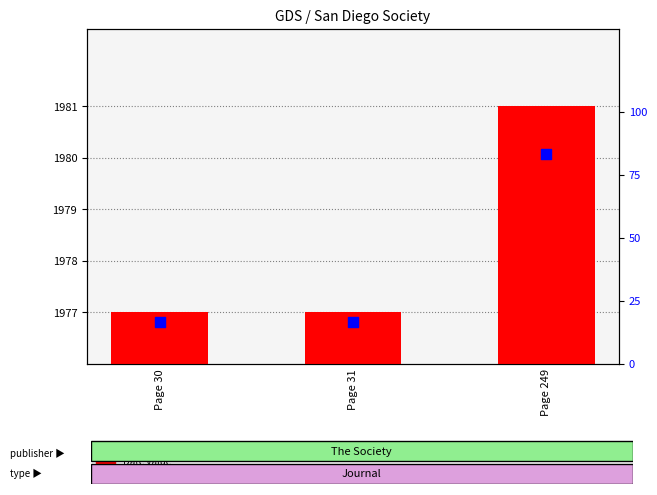

At how many categories does at least one series exceed 1778?

3